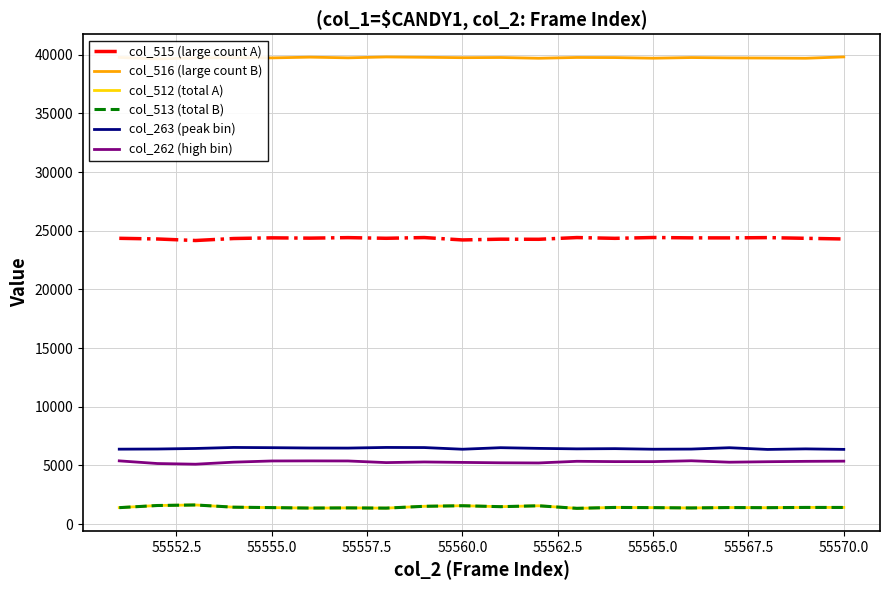

True or false: col_515 (large count A) has a value of 24218 at 55560.0.

True